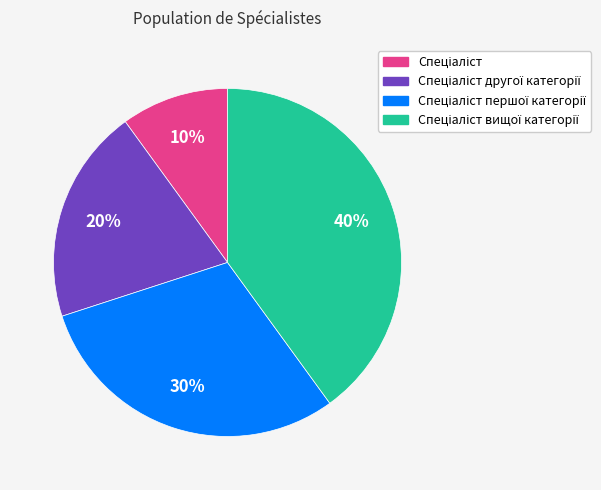

To the nearest percent, what is the difference between the largest and smallest slice percentages?

30%